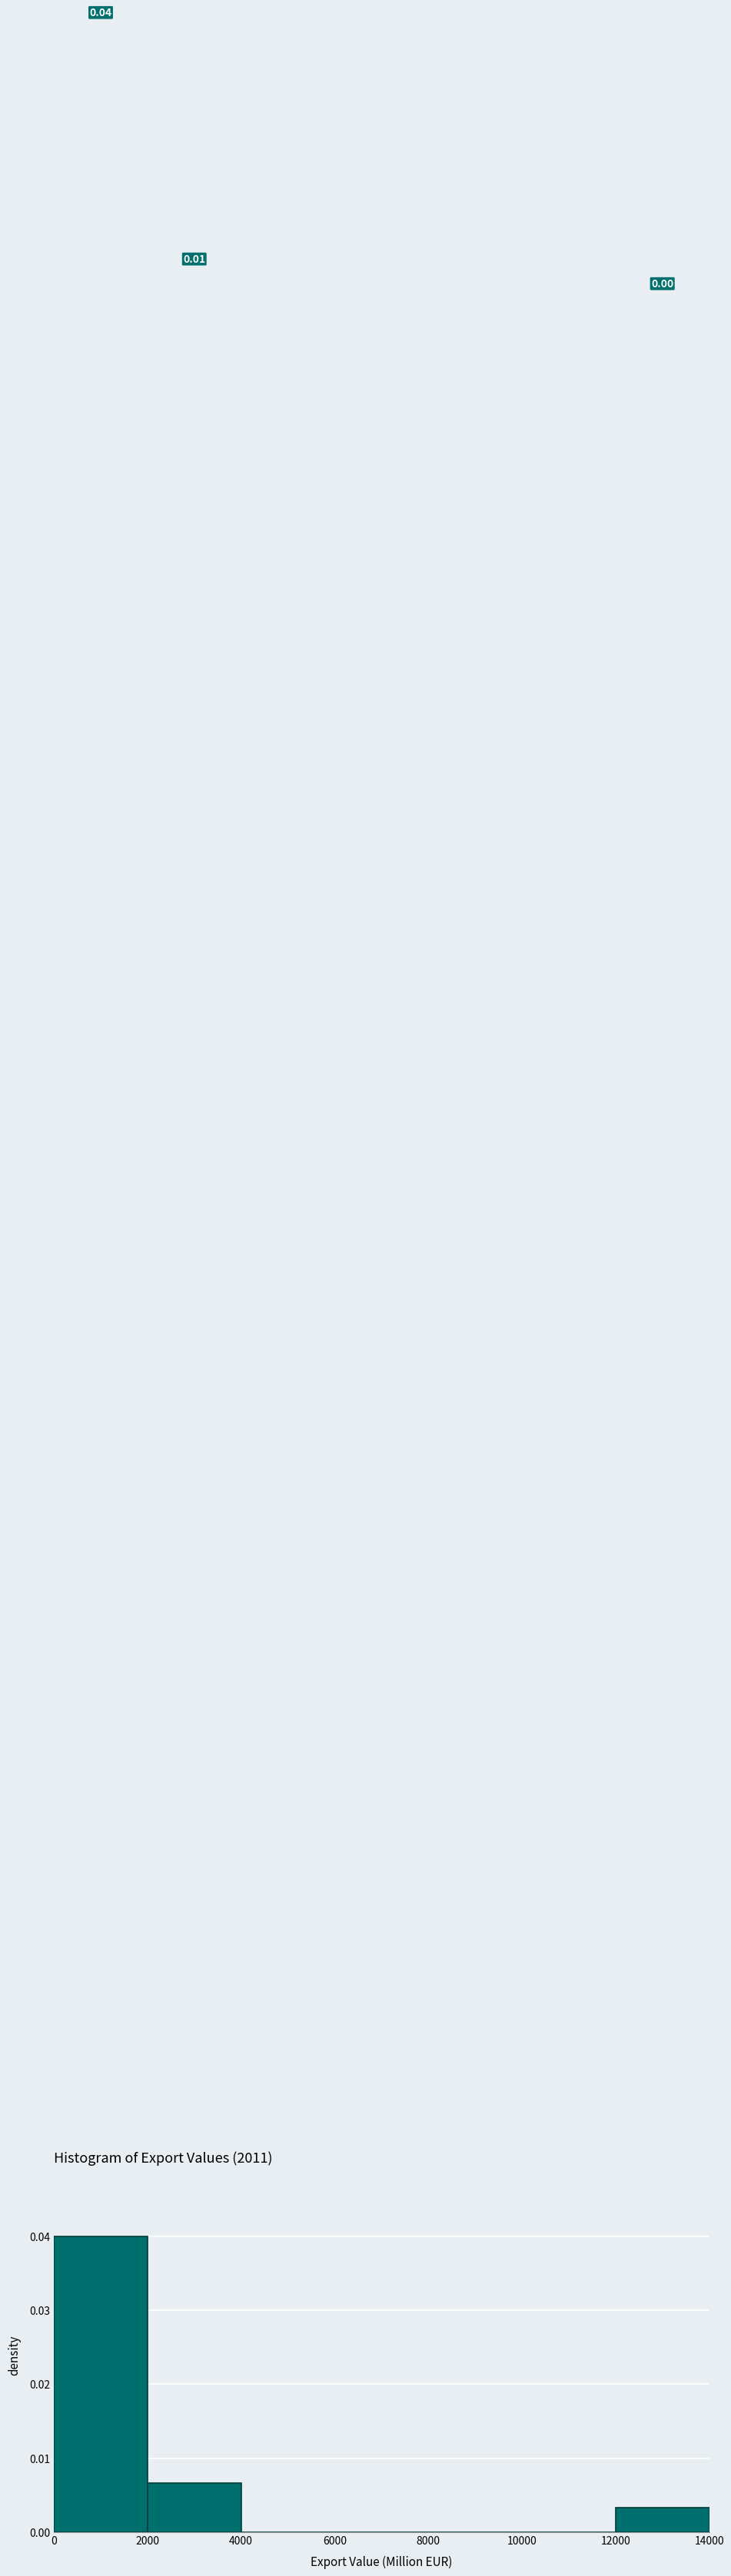

Which range on the x-axis has the tallest bar?

0 to 2000